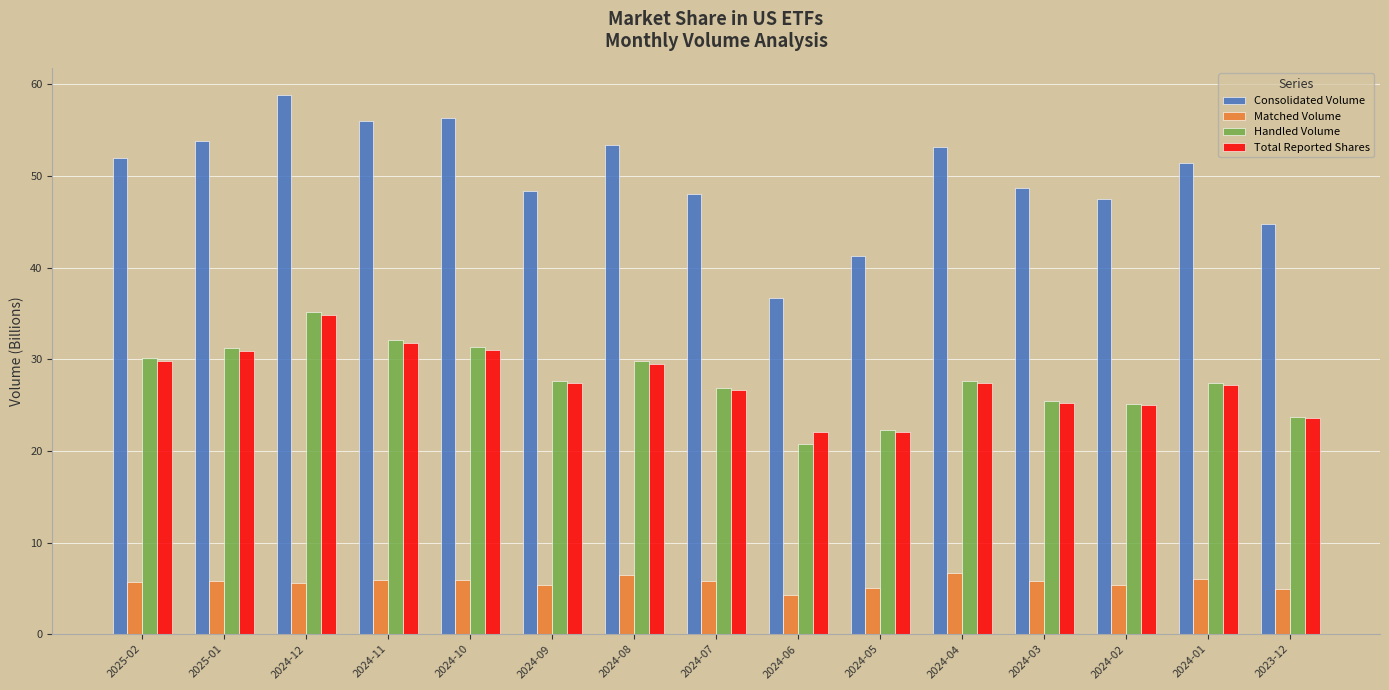

What is the smallest value displayed?

4.3